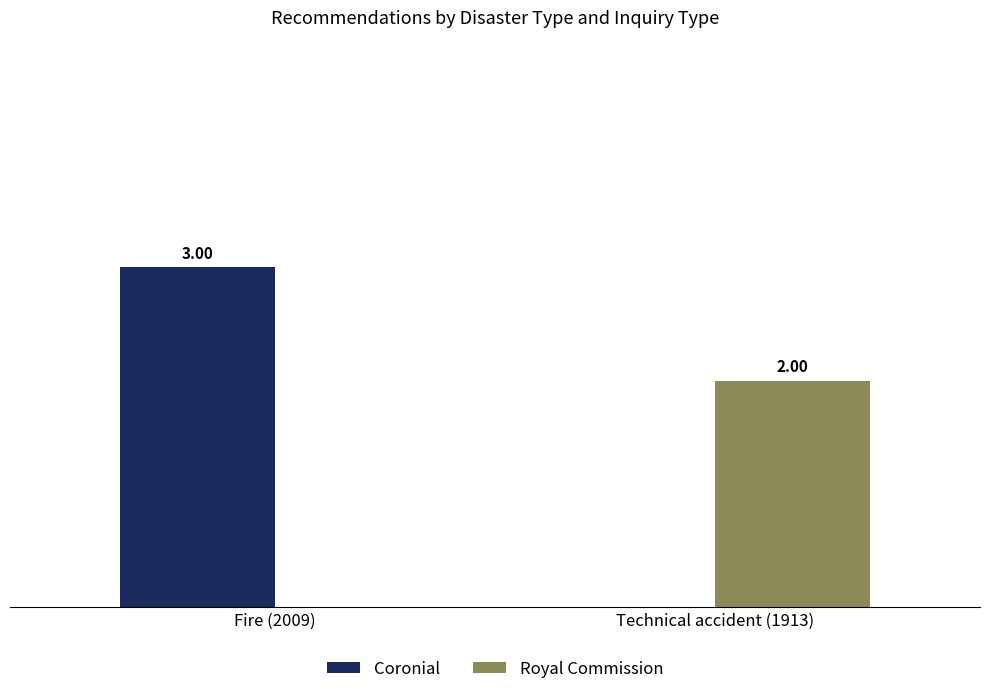

At which category is the sum across all series the highest?

Fire (2009)